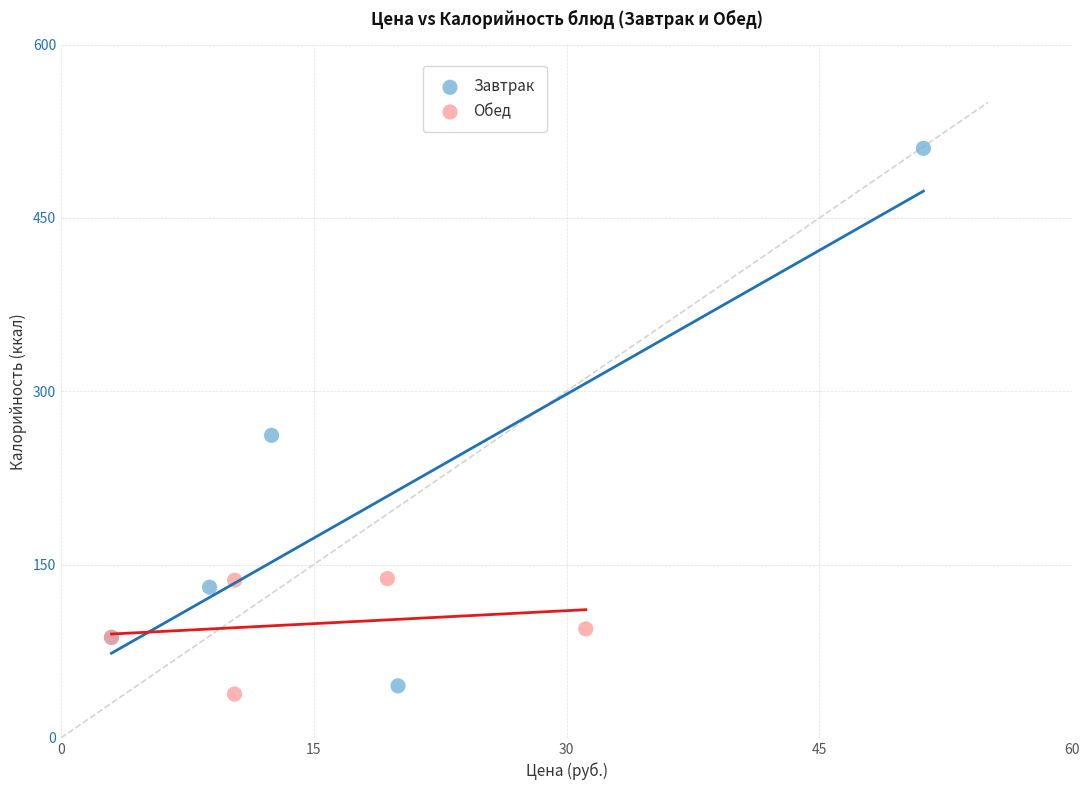

Which series reaches the maximum Y coordinate?

Завтрак